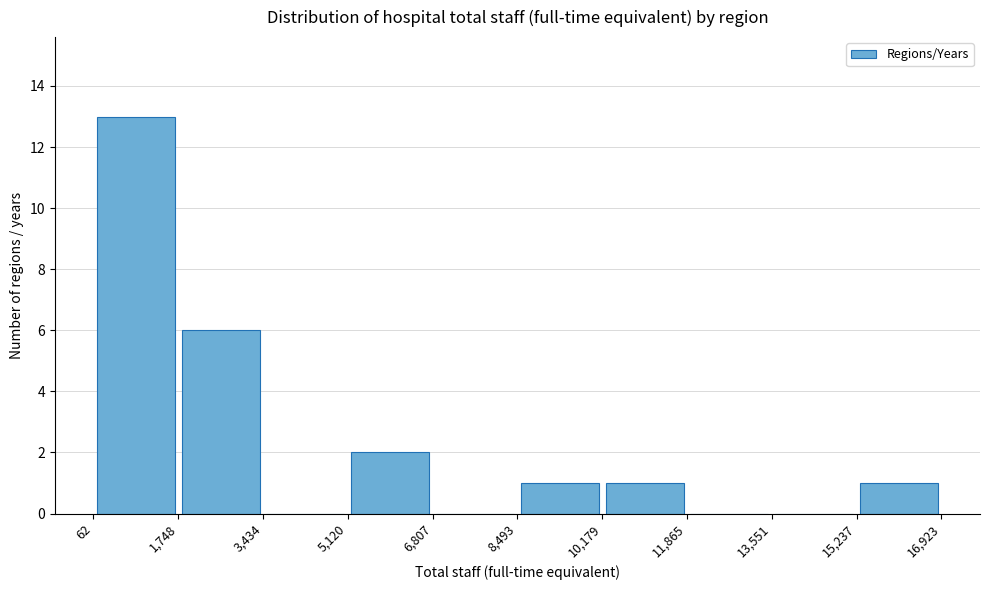

Reading left to right, list every bar in this chart as the range it spans on the x-axis followed by its height. The values are not printed on the chart, so give them approximately, as read against the axis.

62 to 1,748: 13
1,748 to 3,434: 6
3,434 to 5,120: 0
5,120 to 6,807: 2
6,807 to 8,493: 0
8,493 to 10,179: 1
10,179 to 11,865: 1
11,865 to 13,551: 0
13,551 to 15,237: 0
15,237 to 16,923: 1